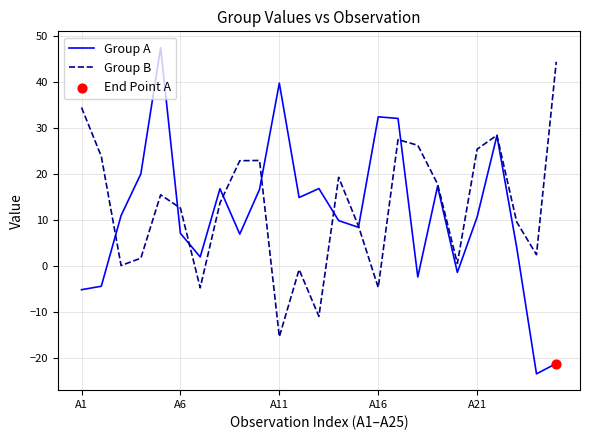

What is the maximum value for Group A?

47.4